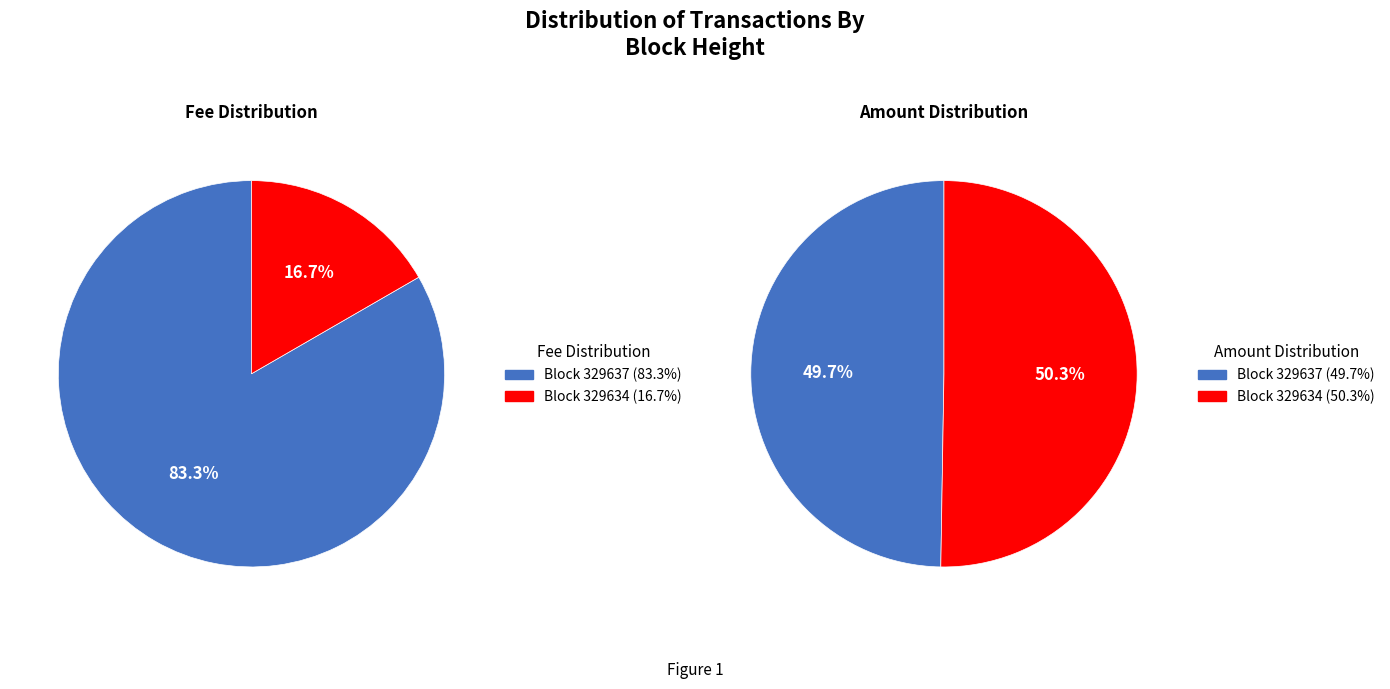

To the nearest percent, what is the average slice percentage?

50%